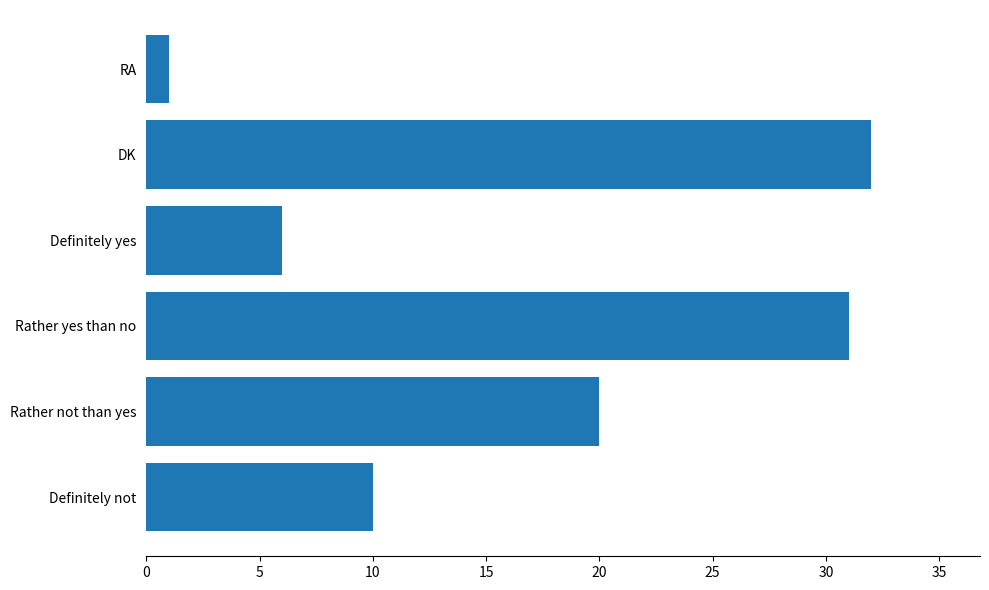

Which label corresponds to the smallest value in the chart?

RA